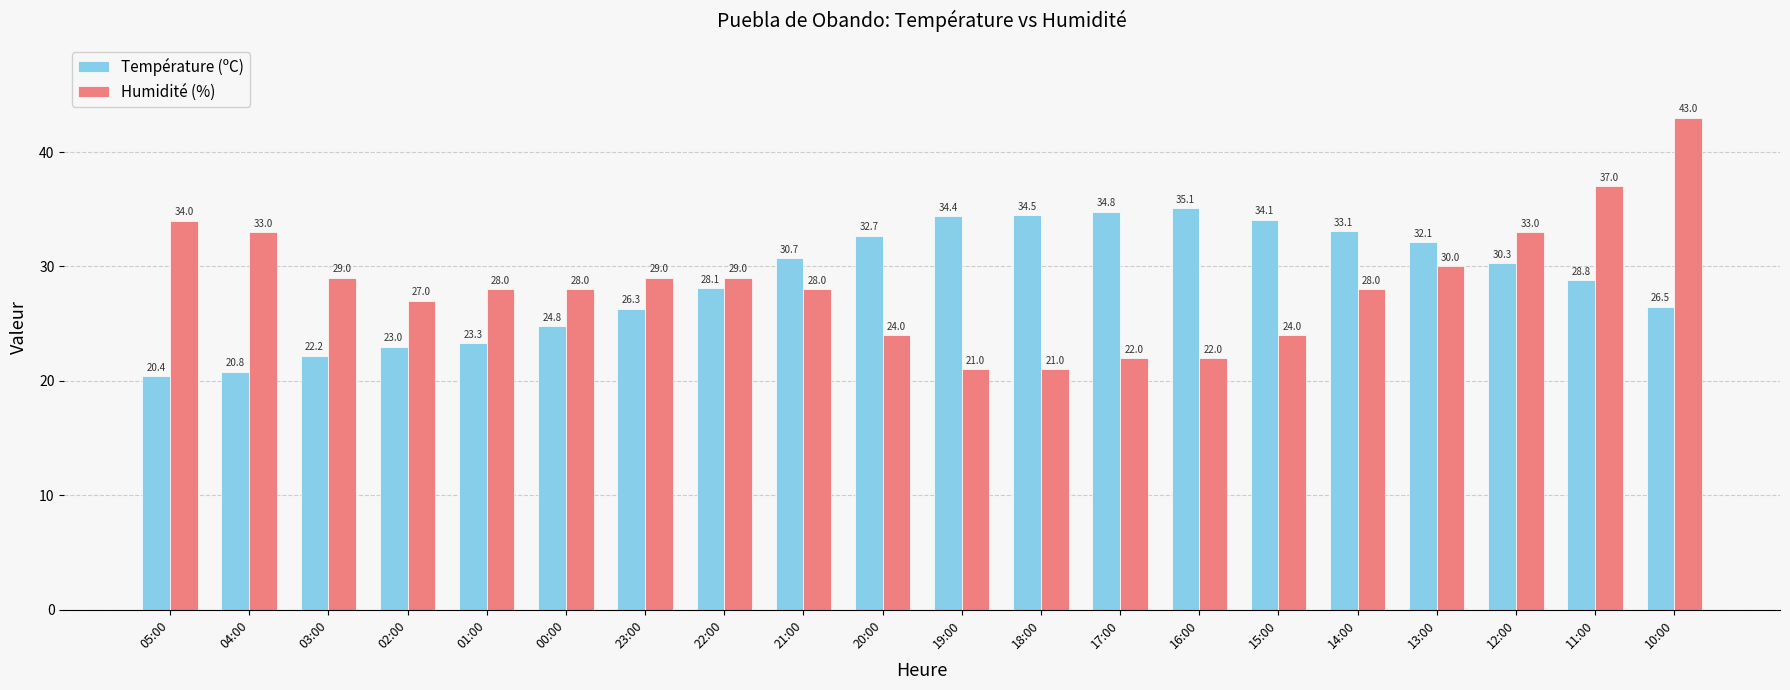

Rank the categories by Température (ºC) value from highest to lowest.

16:00, 17:00, 18:00, 19:00, 15:00, 14:00, 20:00, 13:00, 21:00, 12:00, 11:00, 22:00, 10:00, 23:00, 00:00, 01:00, 02:00, 03:00, 04:00, 05:00